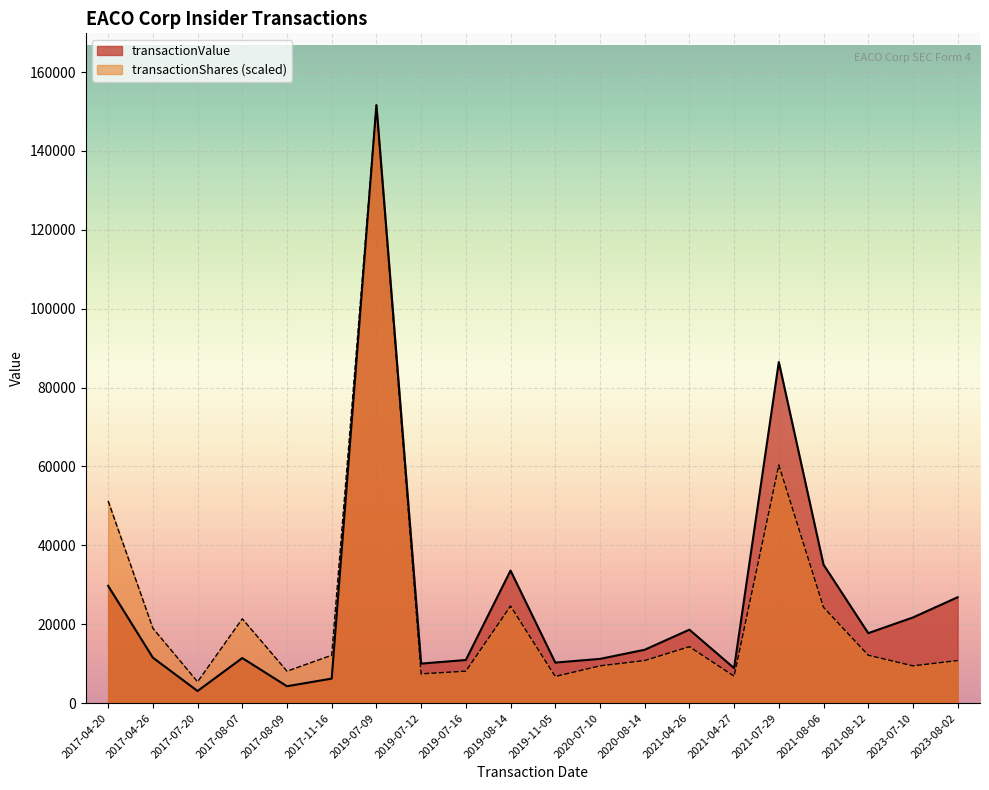

True or false: transactionValue and transactionShares intersect in this chart.

False